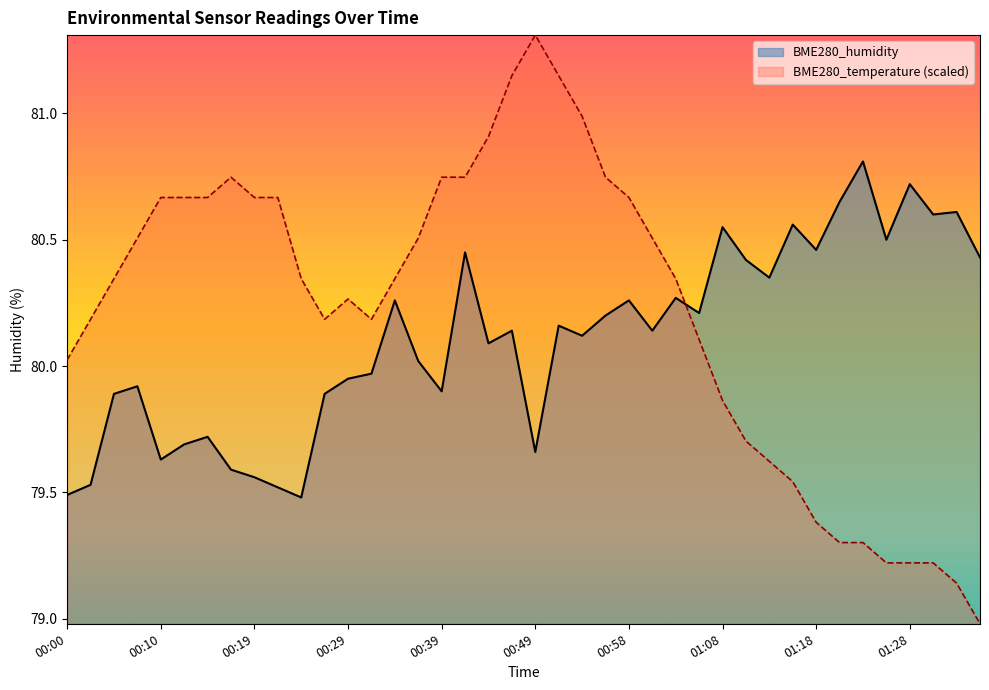

What is the sum of the BME280_temperature values at 00:36 and 01:06?

160.6